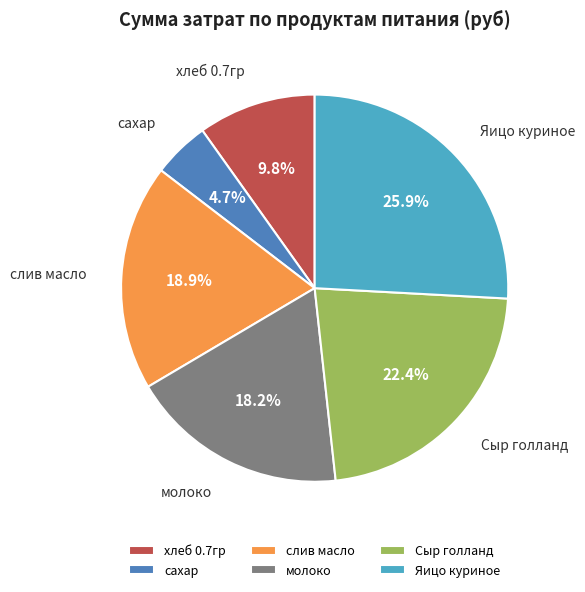

Does any single category account for the majority?

No